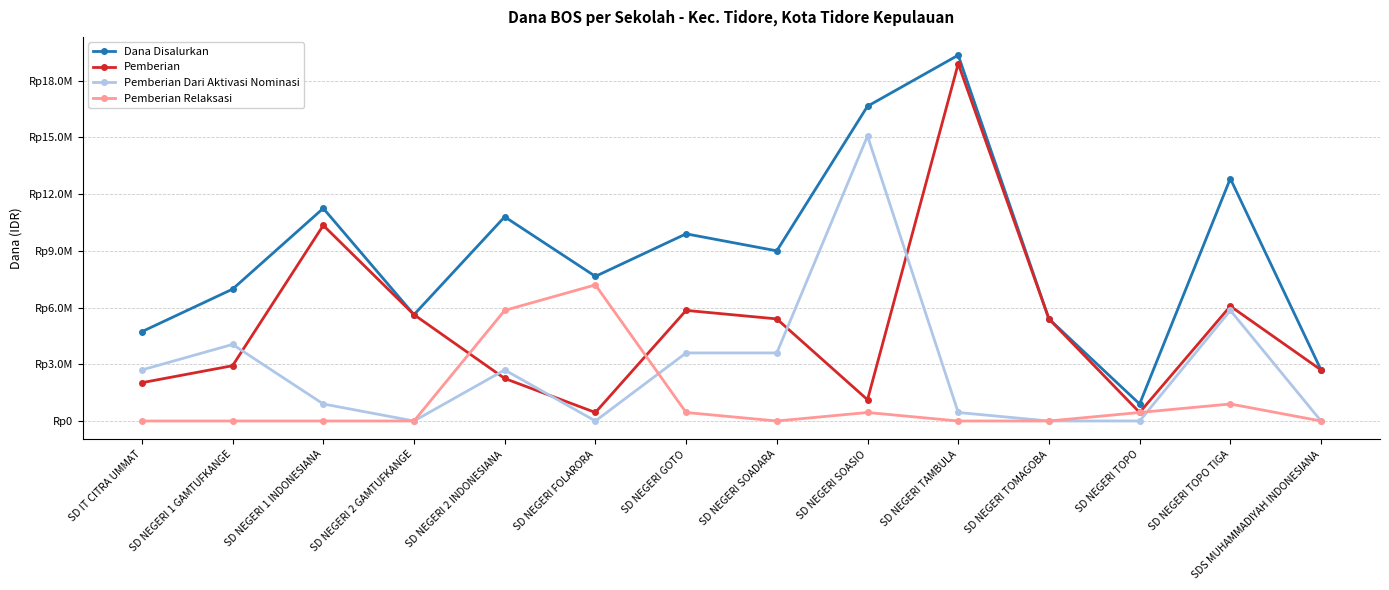

Is this an area chart (filled region under the line)?

No